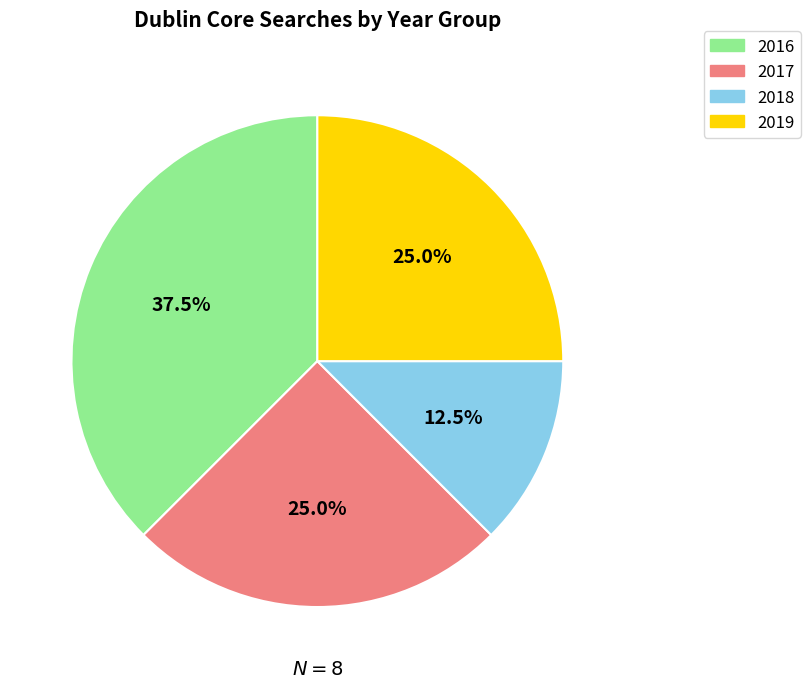

Does any single category account for the majority?

No